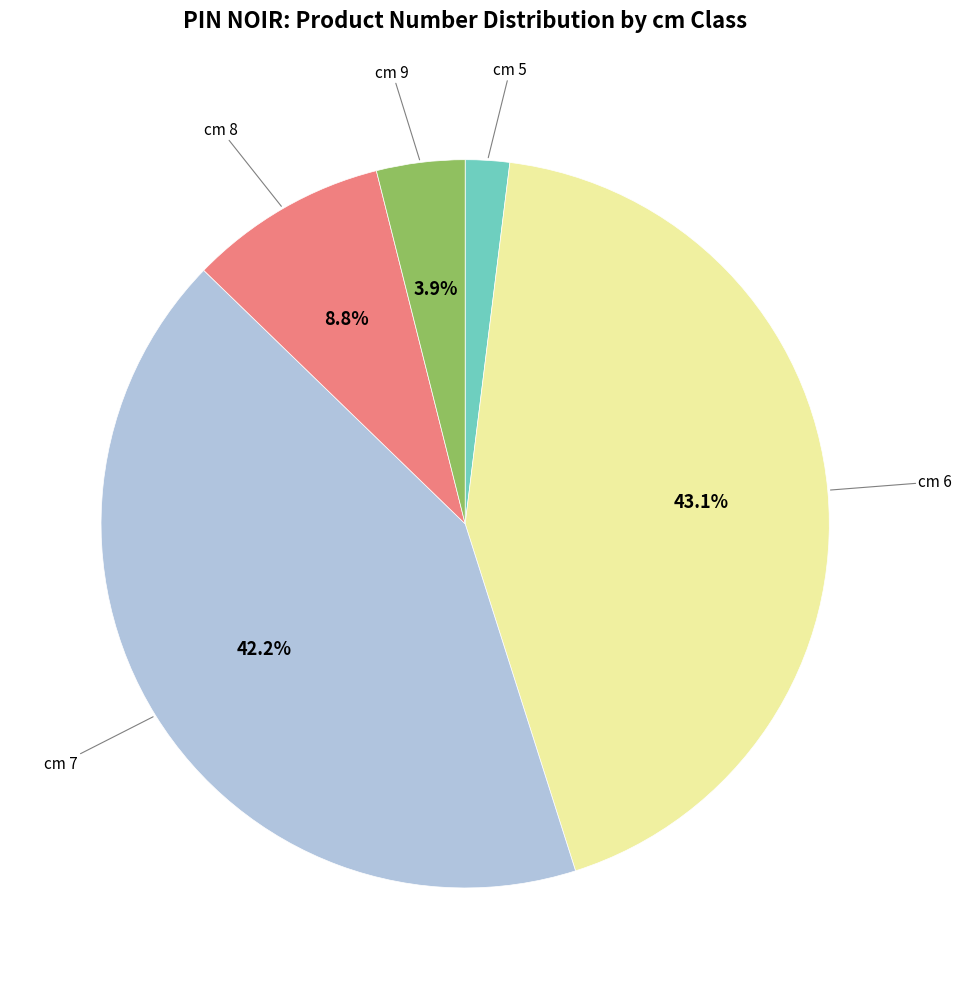

Does any single category account for the majority?

No